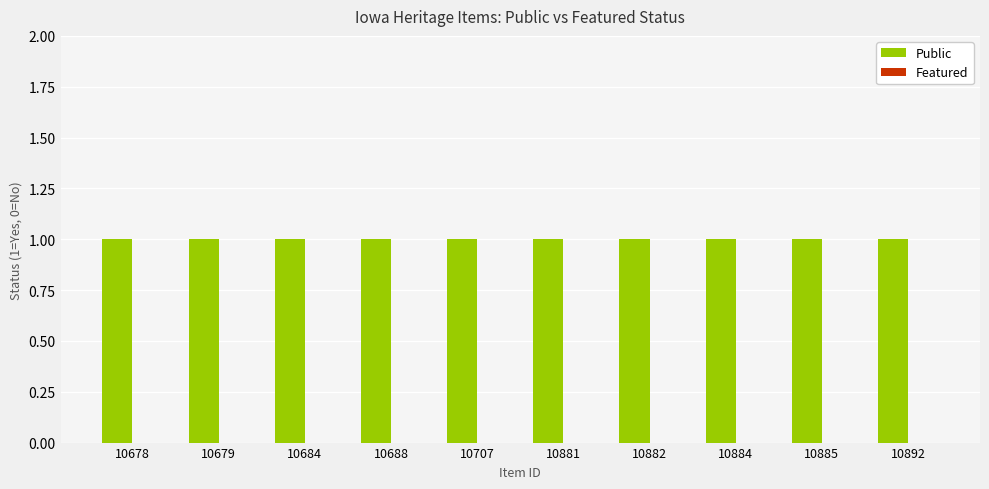

Rank the categories by Featured value from highest to lowest.

10678, 10679, 10684, 10688, 10707, 10881, 10882, 10884, 10885, 10892